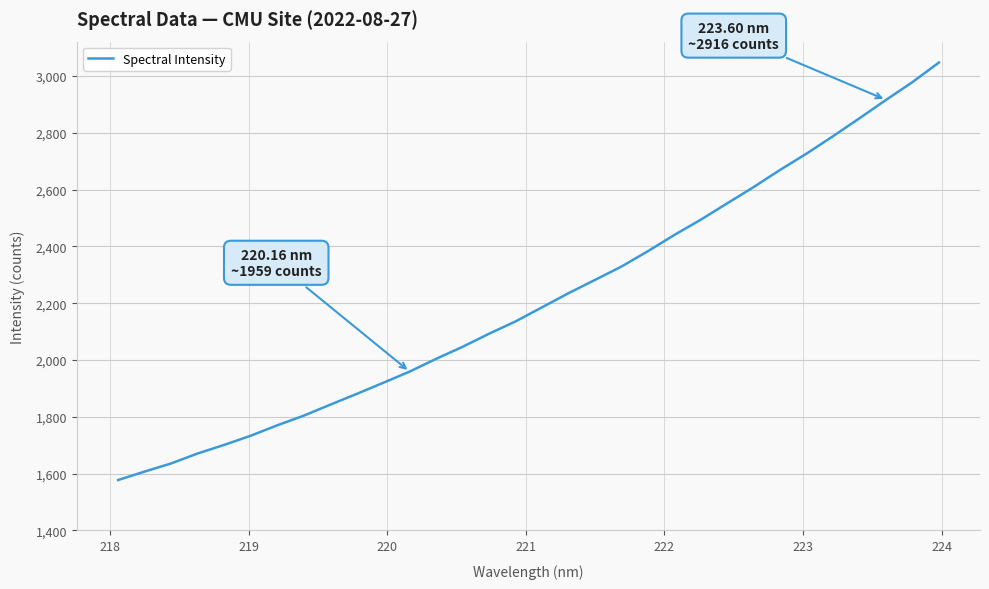

Reading left to right, transcribe all the data shown in this chart.

1577.4	1607.3	1635.9	1670.9	1701.1	1733.4	1770.1	1804.0	1842.7	1880.7	1919.8	1959.4	2004.2	2046.7	2092.8	2136.2	2185.7	2235.5	2282.2	2329.3	2383.5	2440.8	2494.5	2552.2	2609.6	2670.1	2727.4	2788.8	2851.9	2916.3	2979.1	3048.0